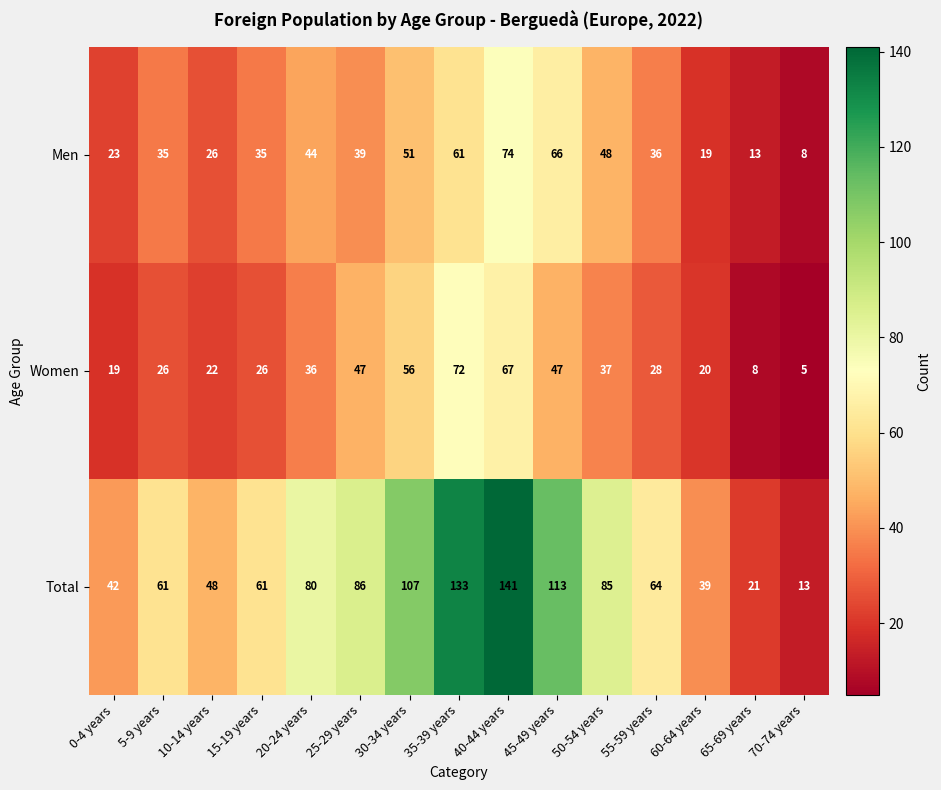

What is the difference between the Total values at 0-4 years and 50-54 years?

43